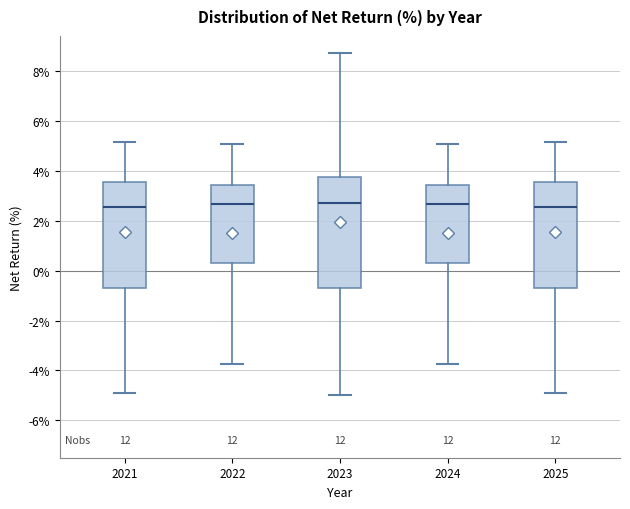

Where does the lower whisker of the box at x = 2025 end on the y-axis? The values are not printed on the chart, so give them approximately, as read against the axis.

-5.0